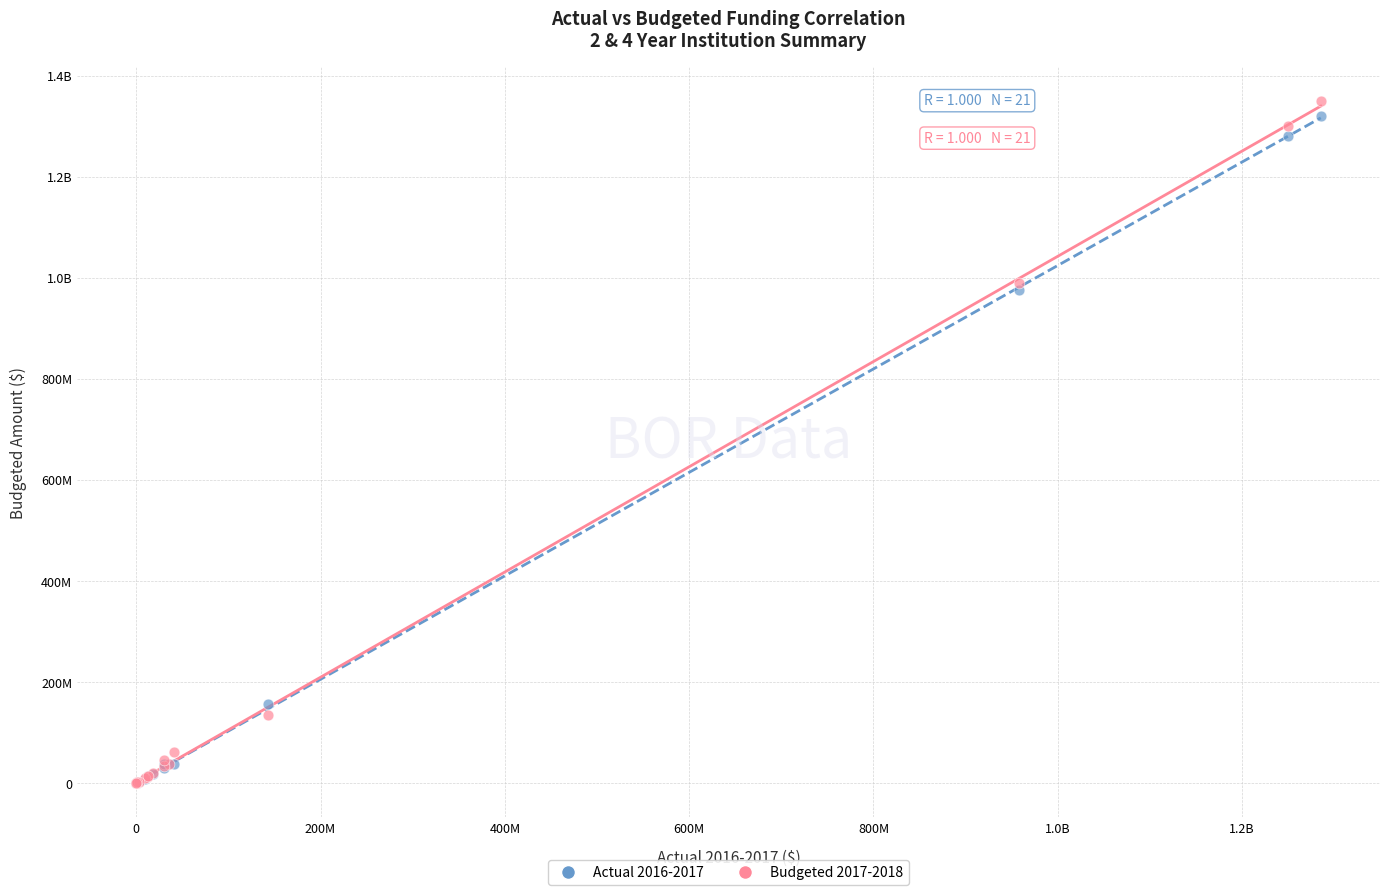

What are all the series names shown in the legend?

Actual 2016-2017, Budgeted 2017-2018